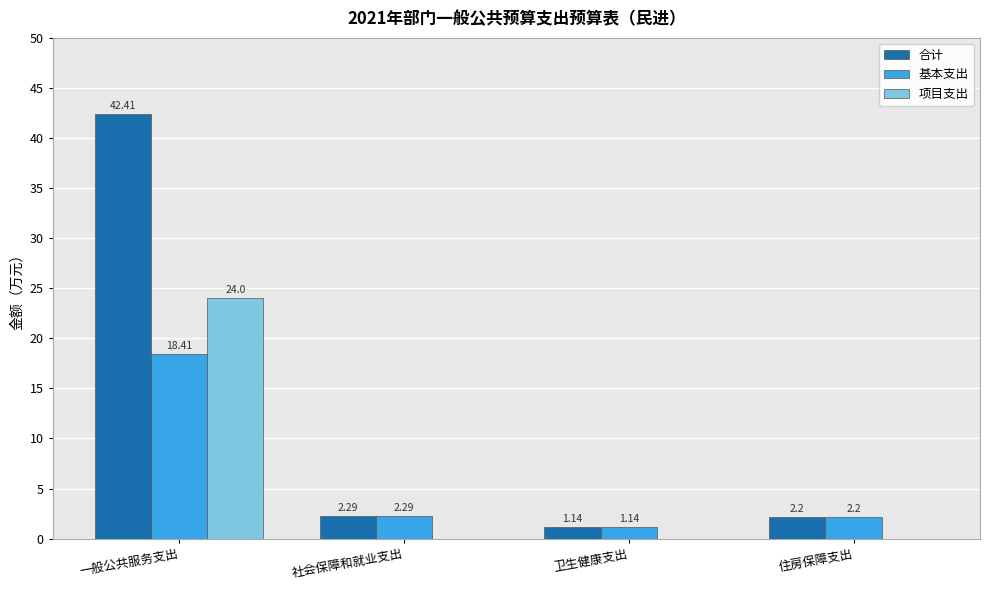

How many groups of bars are there?

4